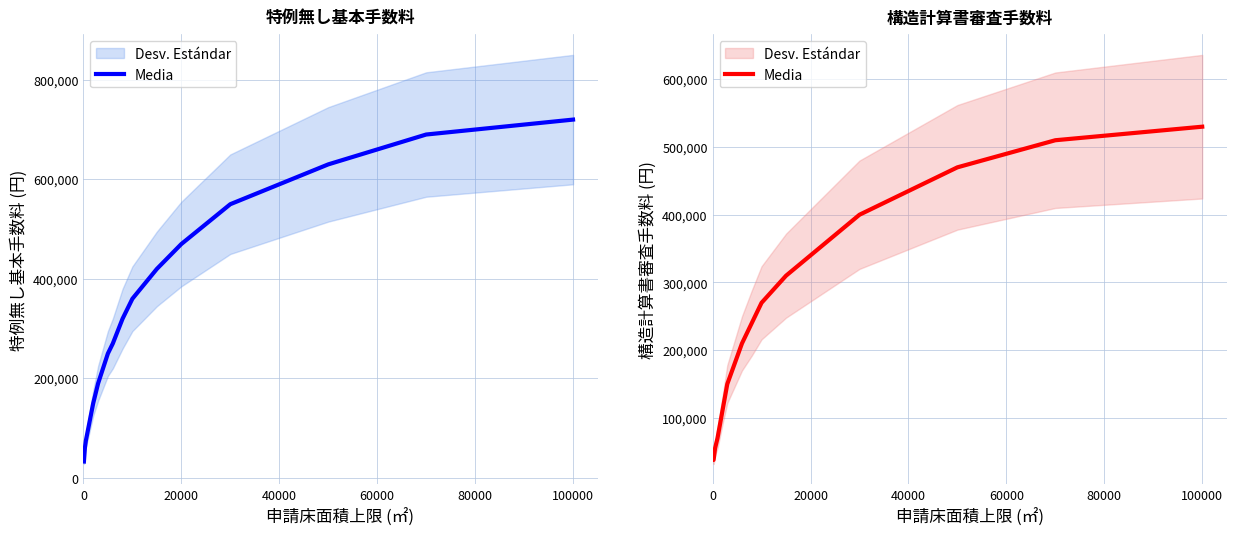

What is the average value?

230222